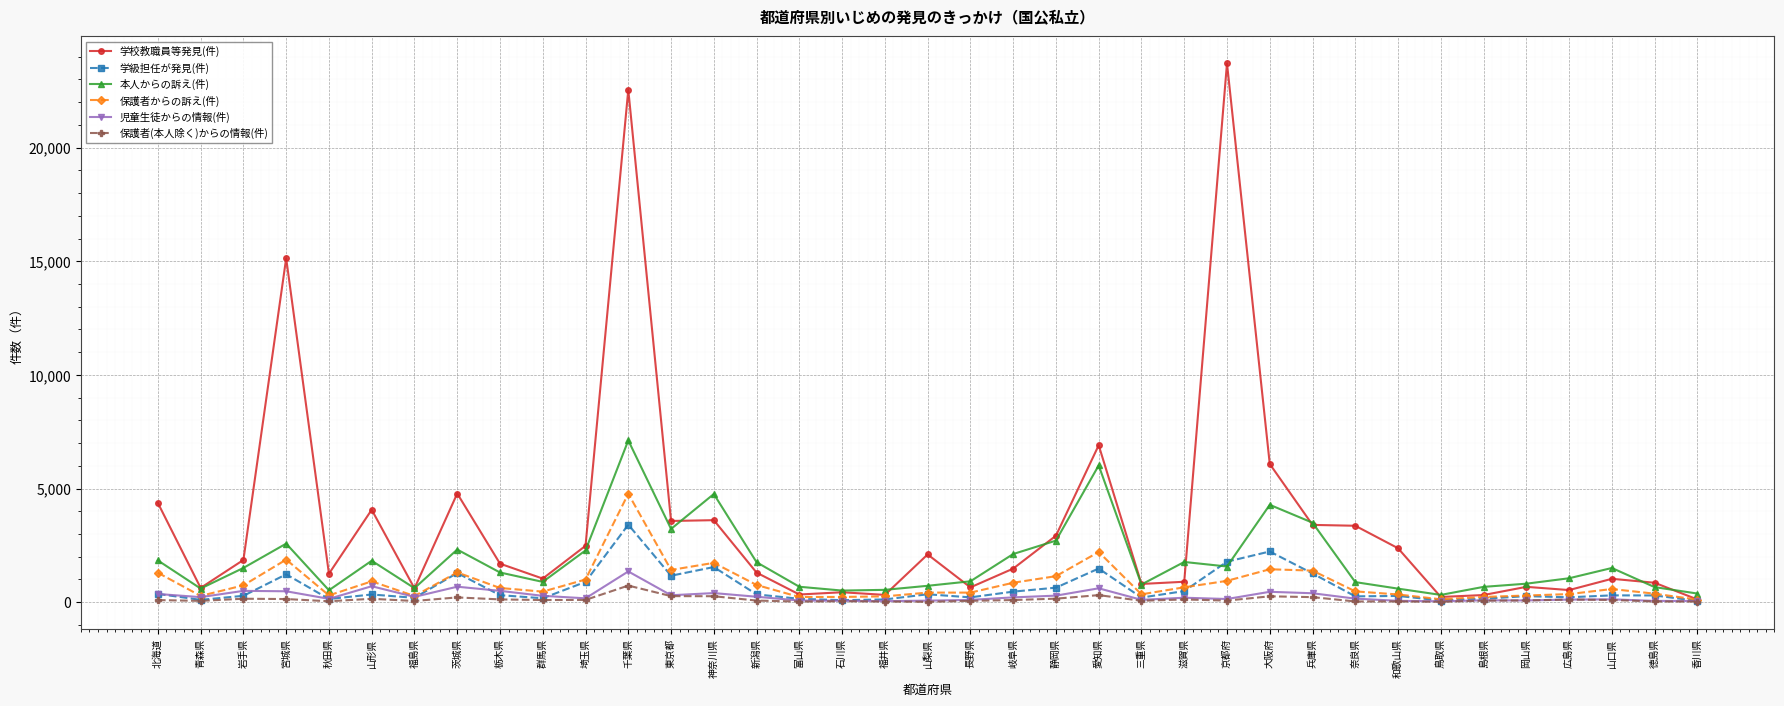

True or false: 保護者(本人除く)からの情報(件) has more than 2 points higher than both neighbors.

True